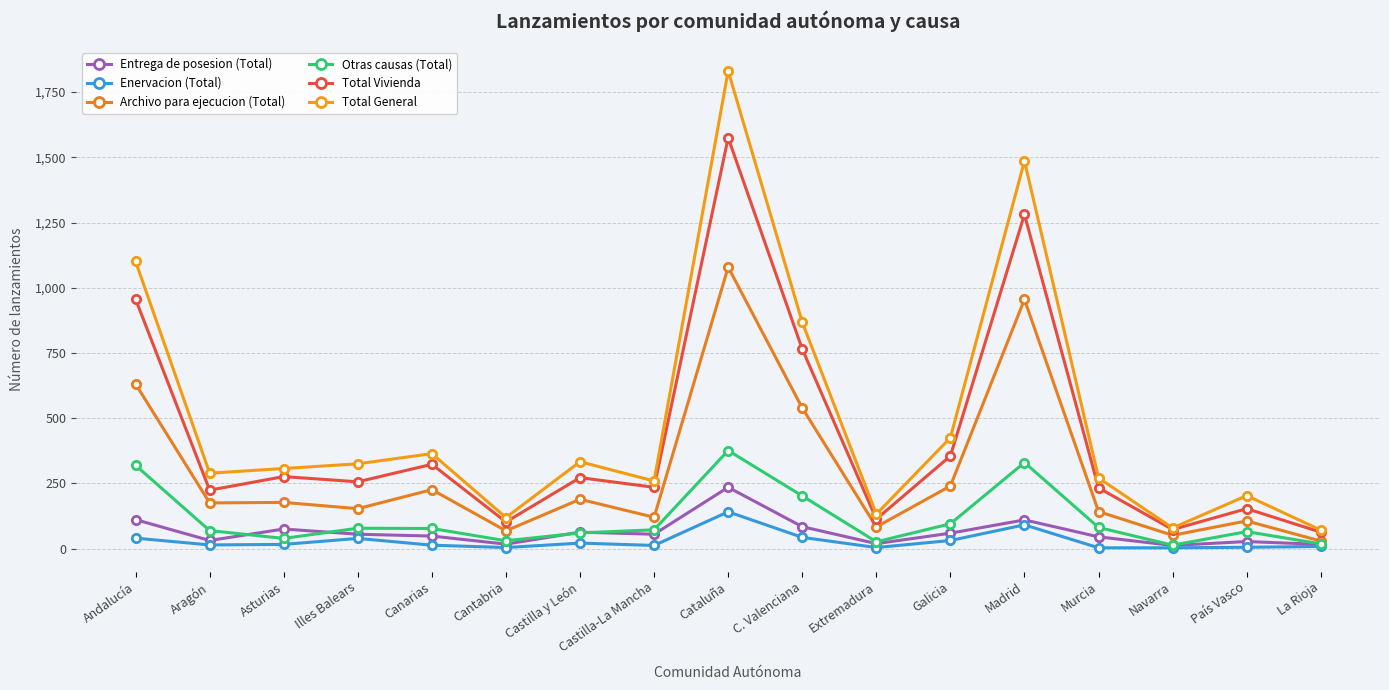

At which label does Archivo para ejecucion (Total) first exceed 175?

Andalucía